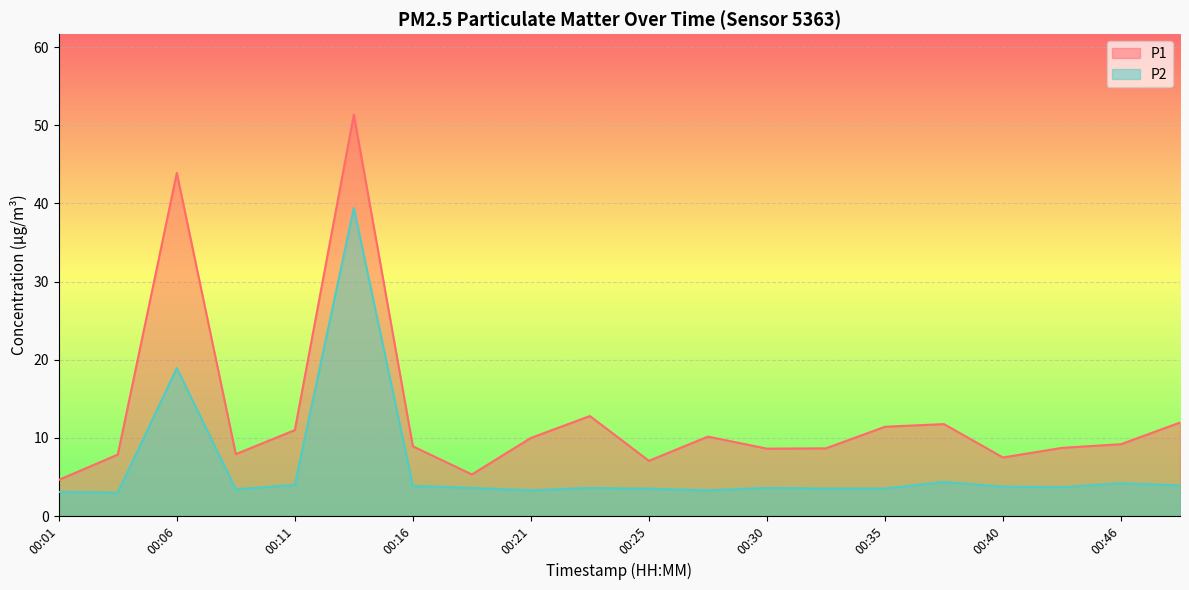

Which series has the largest range (max minus min)?

P1